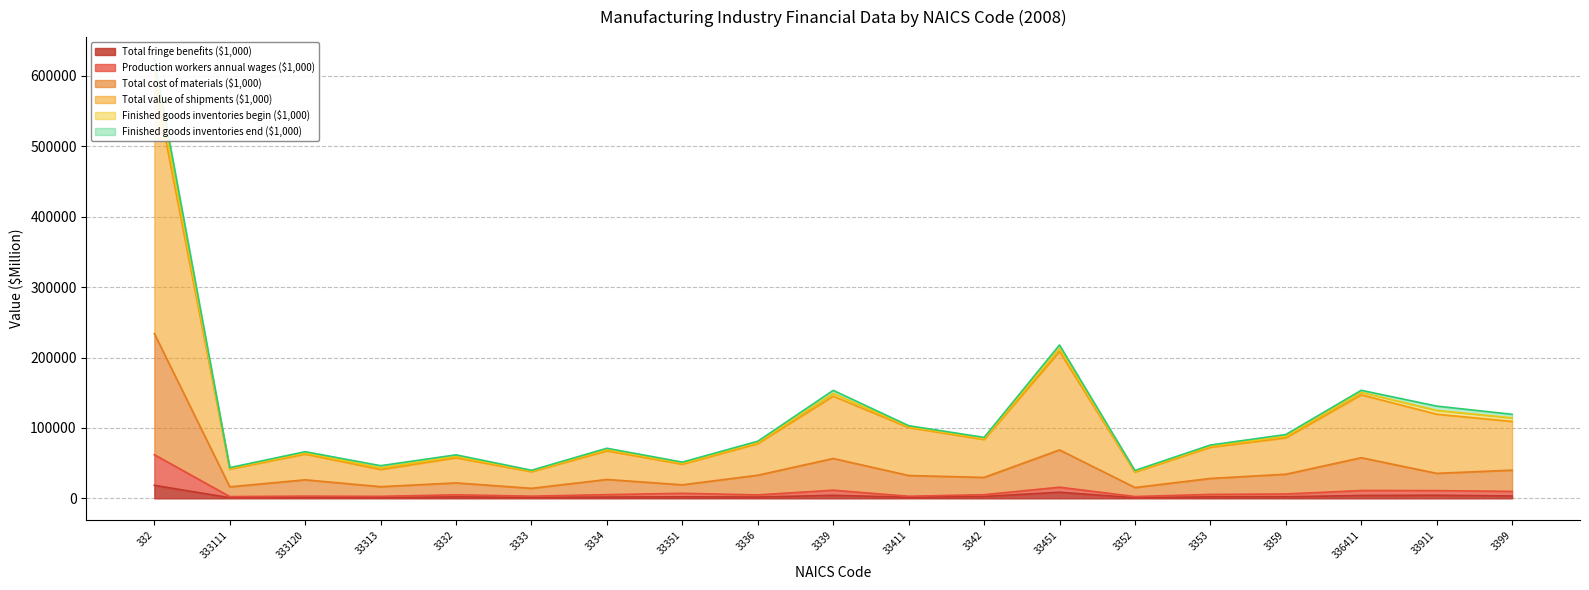

True or false: Total cost of materials ($1,000) and Total value of shipments ($1,000) intersect in this chart.

False